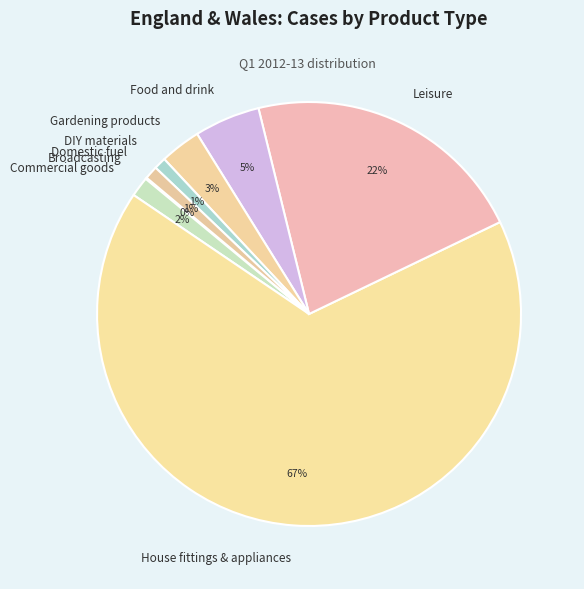

Is it true that House fittings & appliances is 60% of the pie?

False